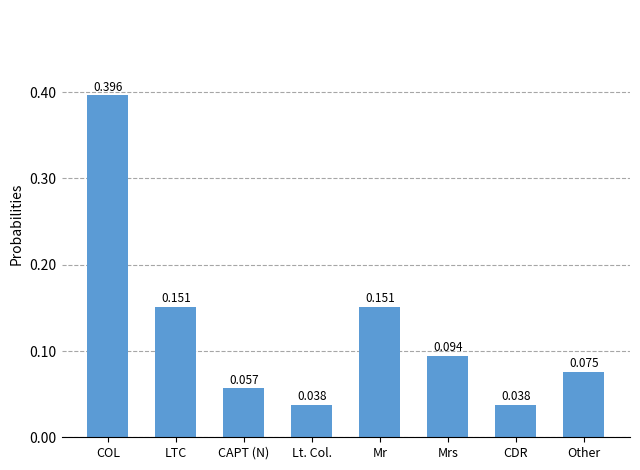

Which category has the highest value across all series?

COL